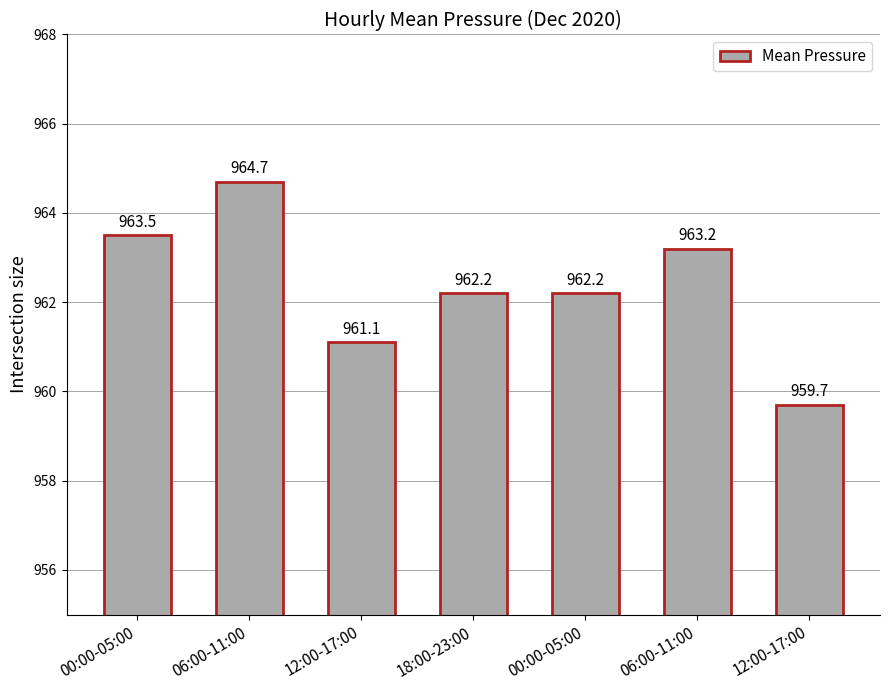

Reading left to right, what are all the values shown in this chart?

00:00-05:00=963.5	06:00-11:00=964.7	12:00-17:00=961.1	18:00-23:00=962.2	00:00-05:00=962.2	06:00-11:00=963.2	12:00-17:00=959.7